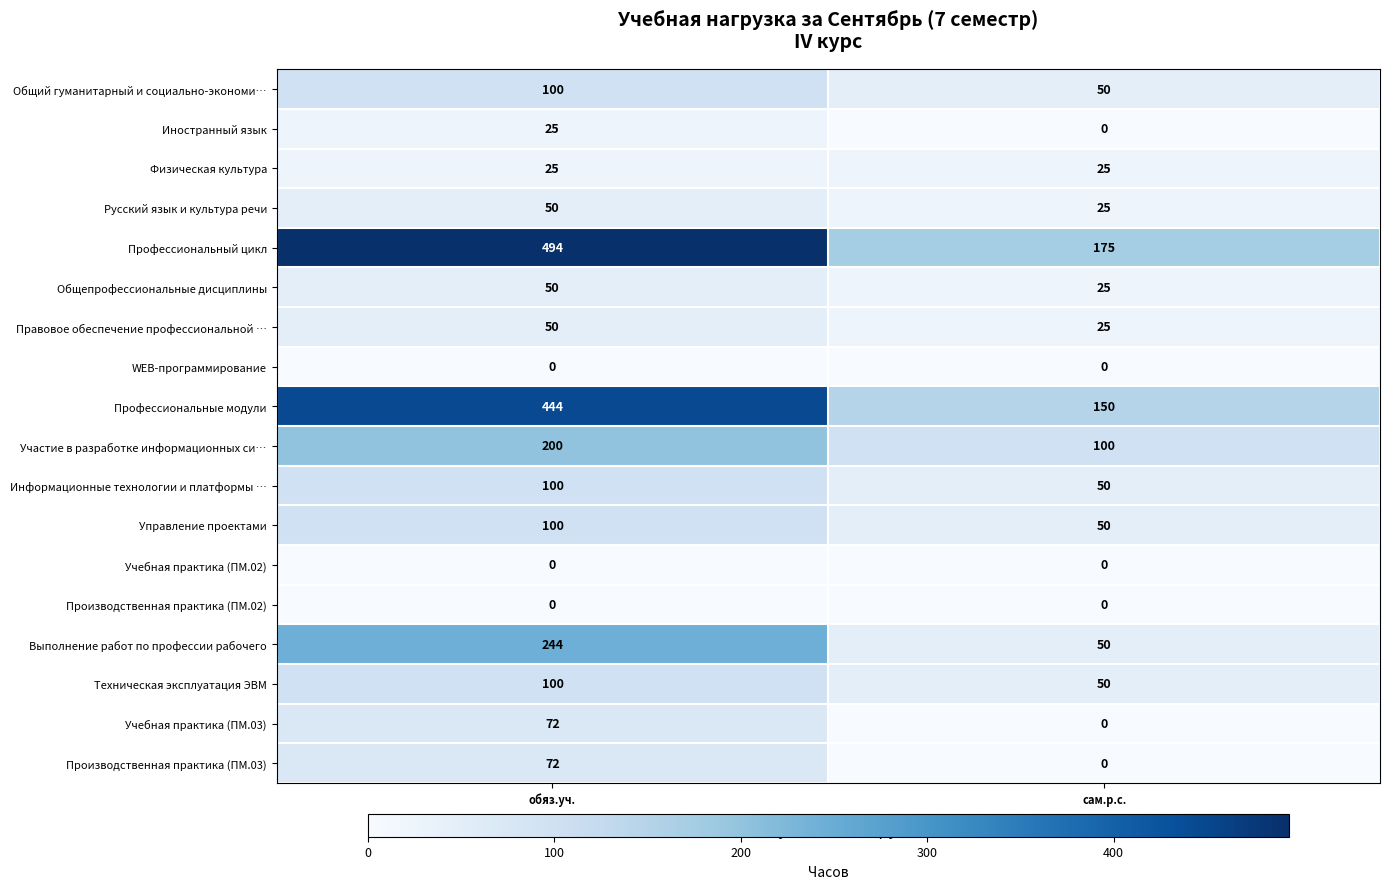

The Информационные технологии и платформы … series shows 83 at сам.р.с.. True or false?

False